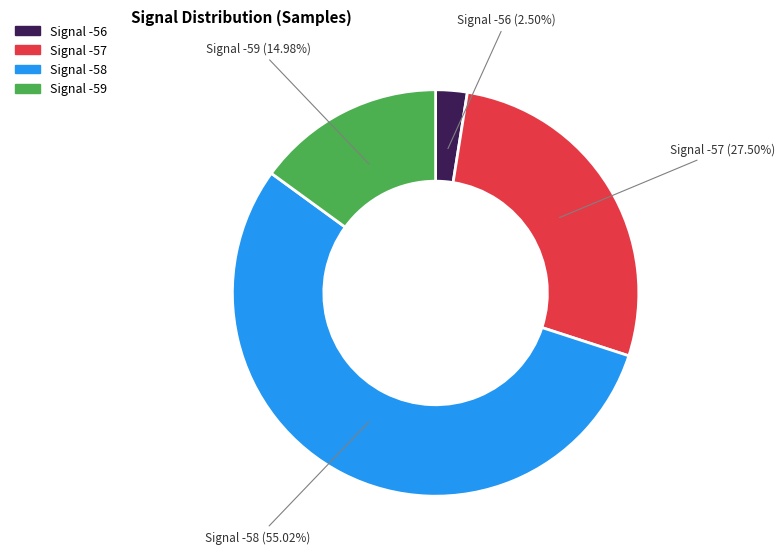

Is there a majority slice in this chart?

Yes